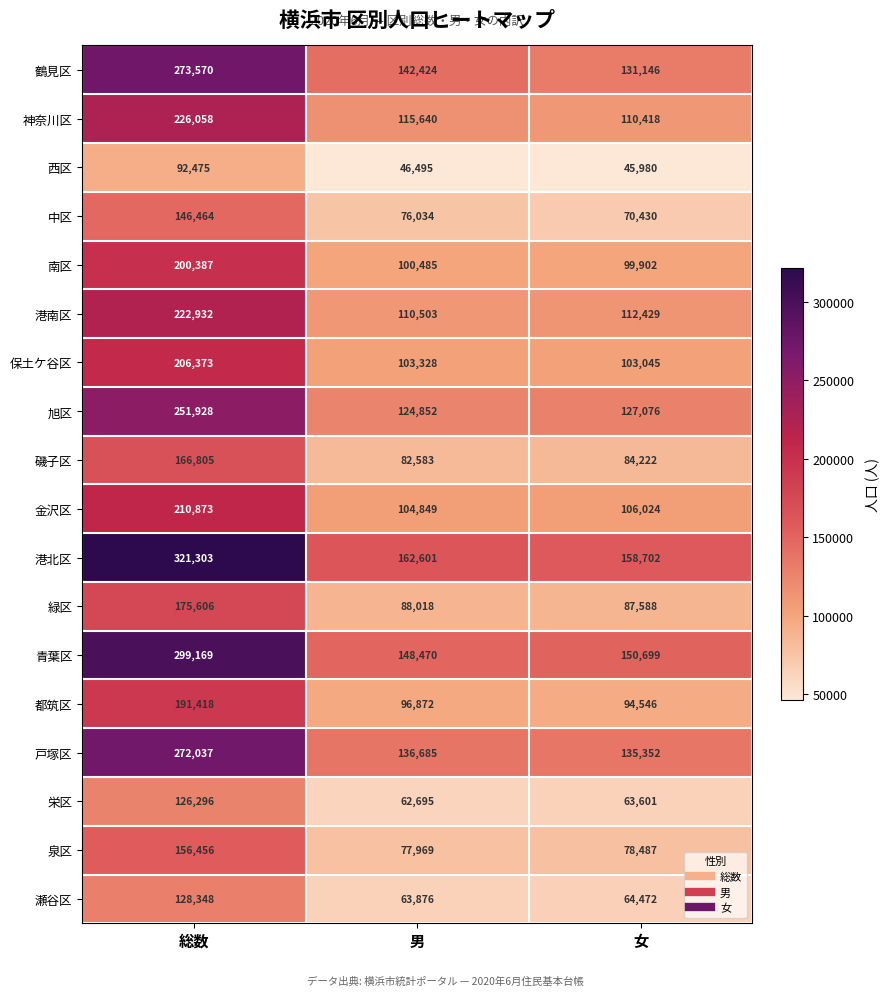

Which series has the widest spread of values?

港北区